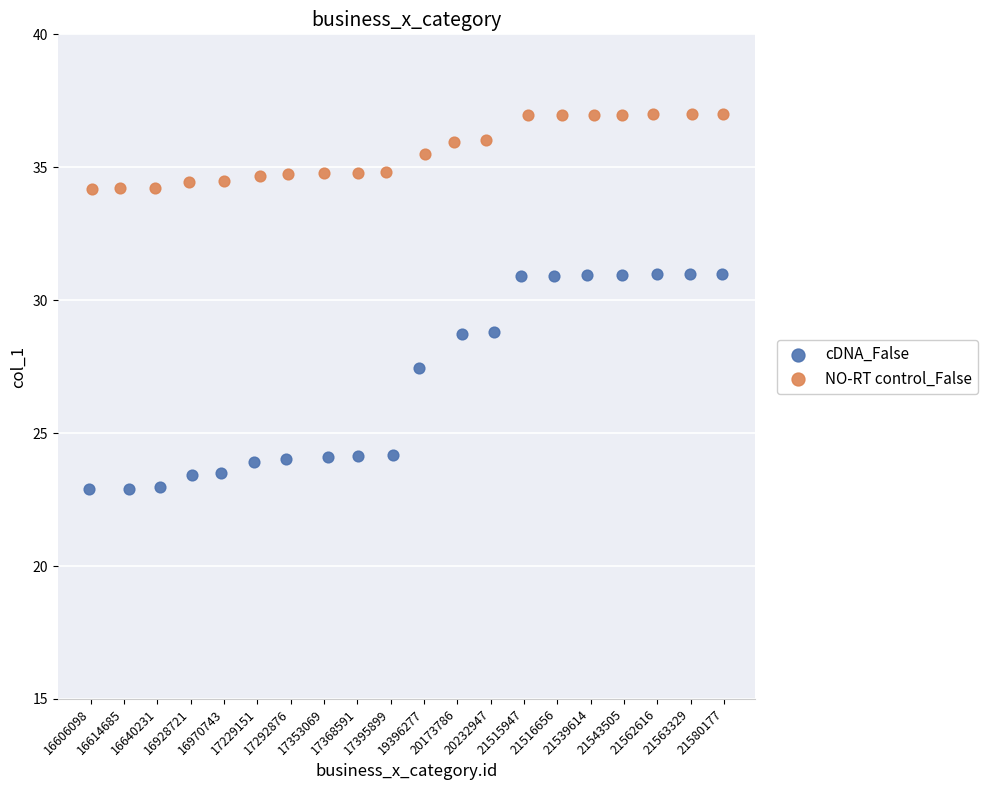

Which series reaches the minimum Y coordinate?

cDNA_False